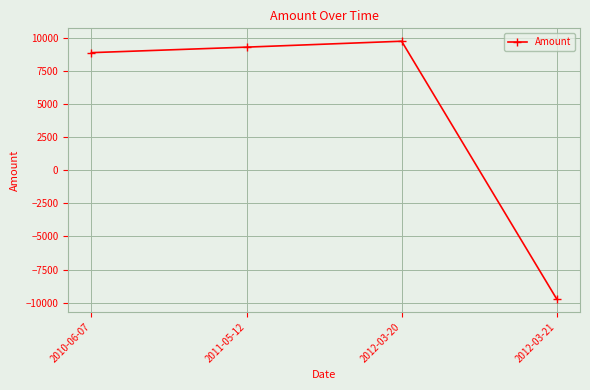

What is the greatest value displayed?

9722.5